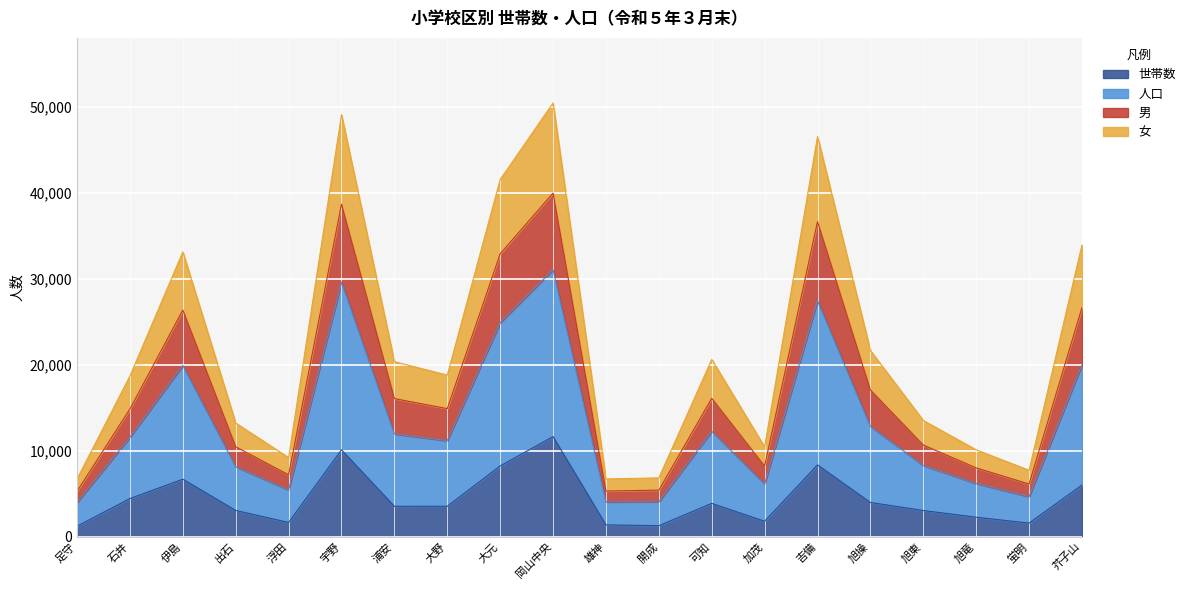

The 人口 series shows 12925 at 旭操. True or false?

False